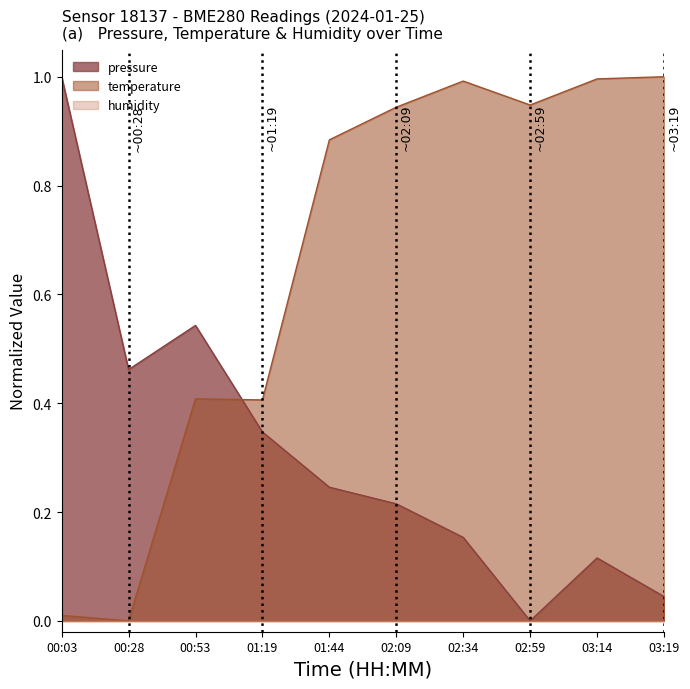

Which series changed the most between 00:53 and 01:19?

pressure